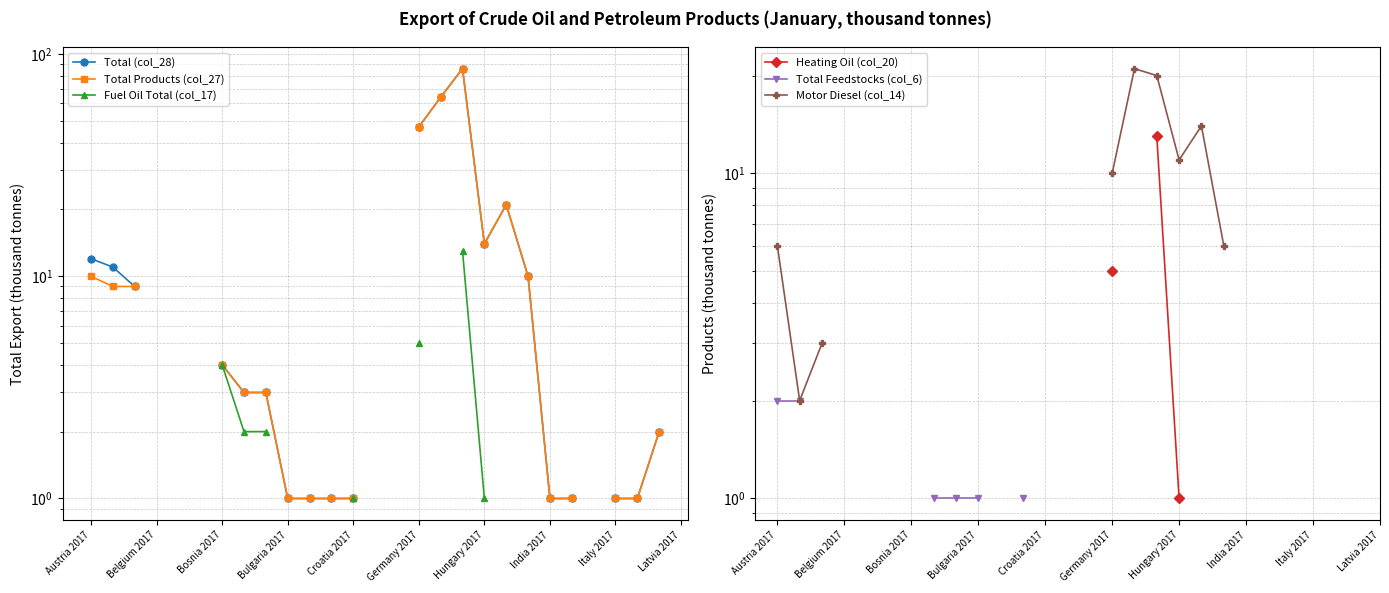

True or false: Total Products (col_27) and Fuel Oil Total (col_17) intersect in this chart.

False